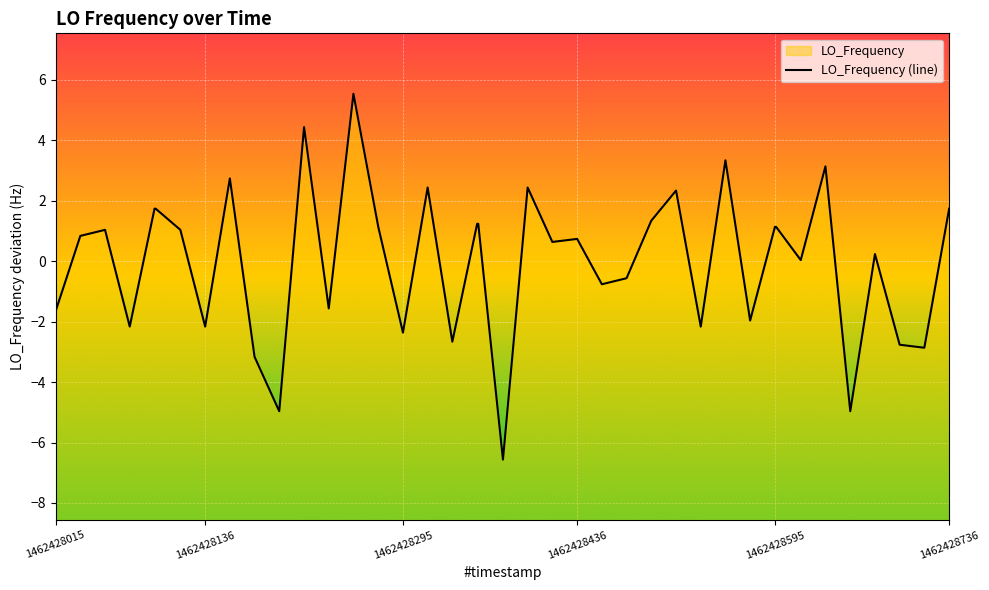

How many lines are shown in the chart?

1